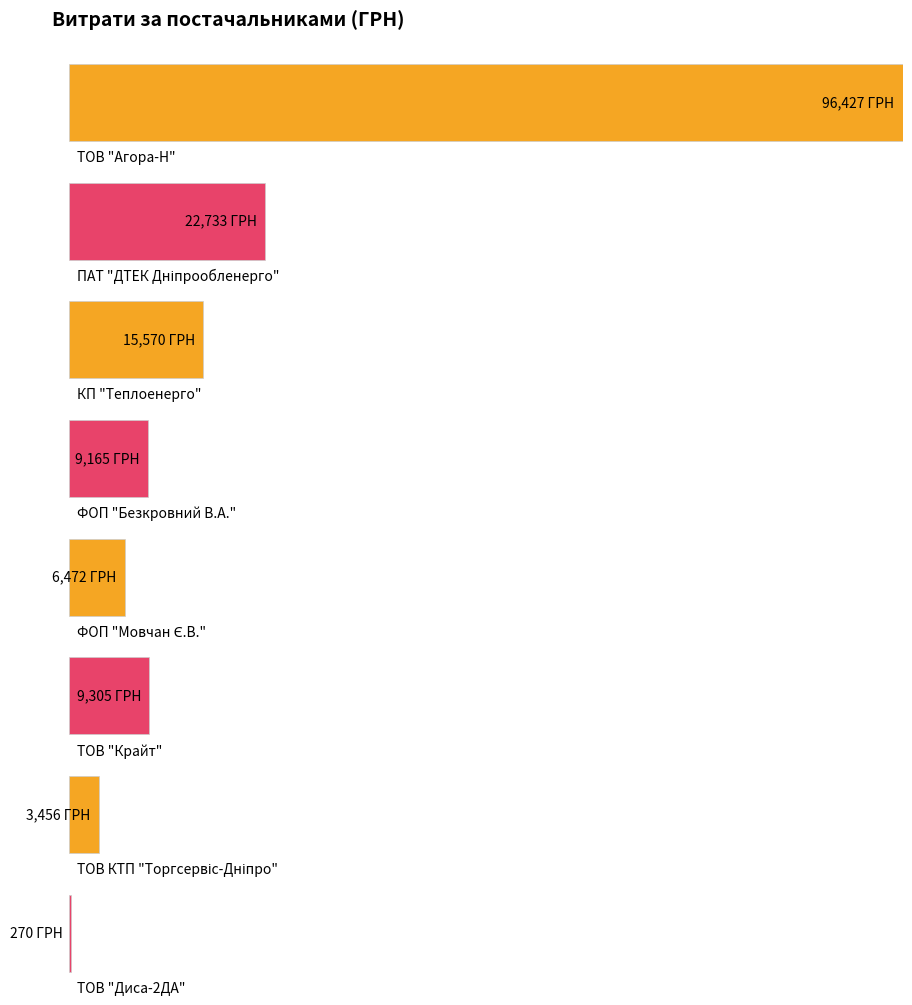

List the labels in order of value, largest first.

ТОВ "Агора-Н", ПАТ "ДТЕК Дніпрообленерго", КП "Теплоенерго", ТОВ "Крайт", ФОП "Безкровний В.А.", ФОП "Мовчан Є.В.", ТОВ КТП "Торгсервіс-Дніпро", ТОВ "Диса-2ДА"